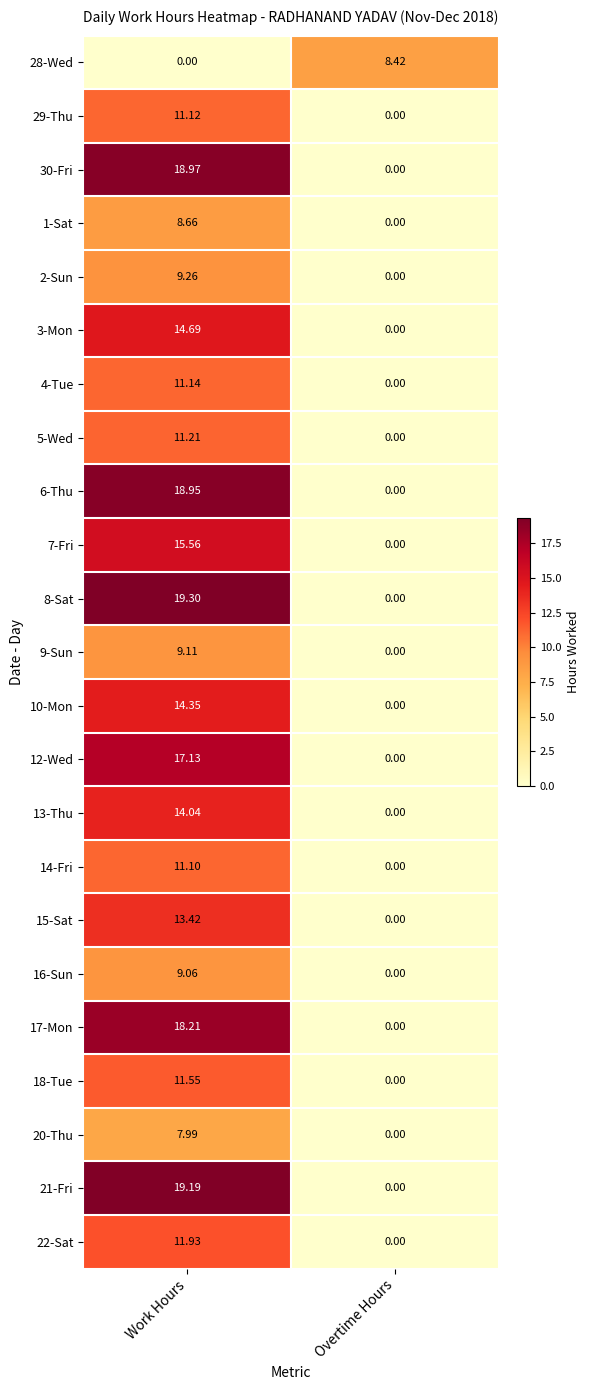

Which series has the largest range (max minus min)?

8-Sat